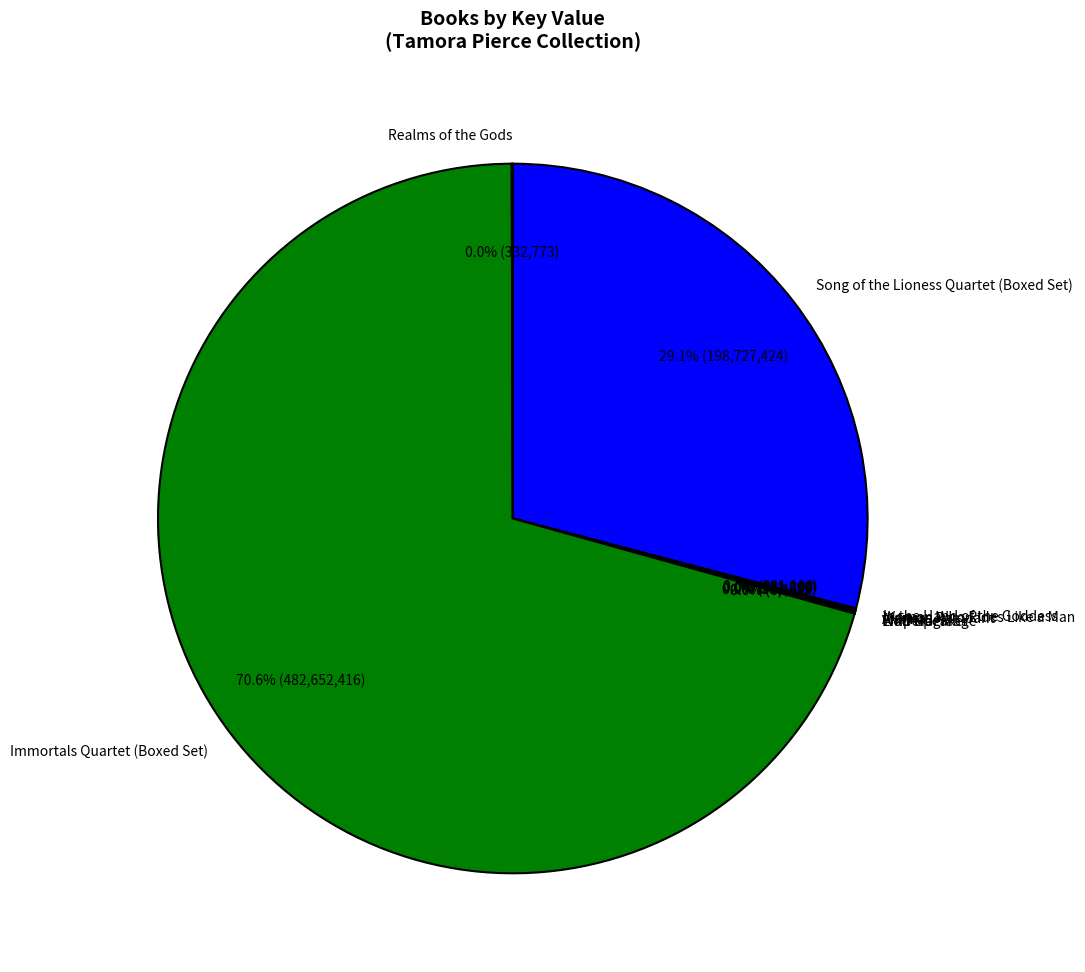

Which category accounts for the majority?

Immortals Quartet (Boxed Set)